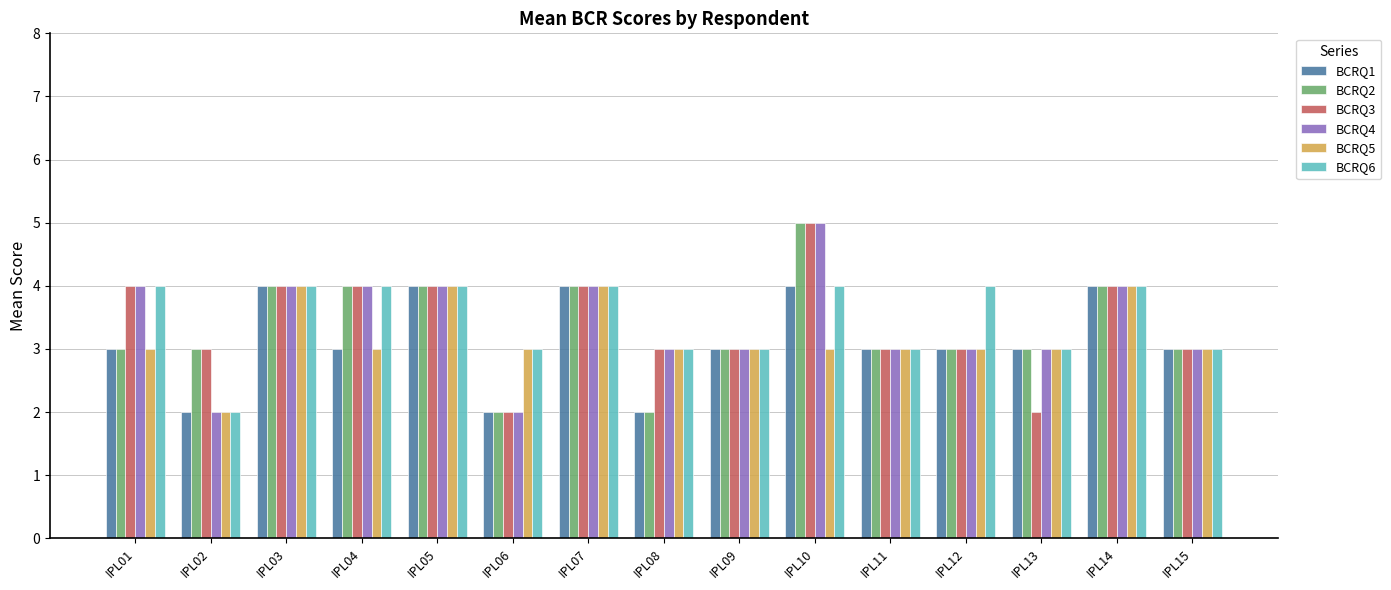

How many bars are there in each group?

6